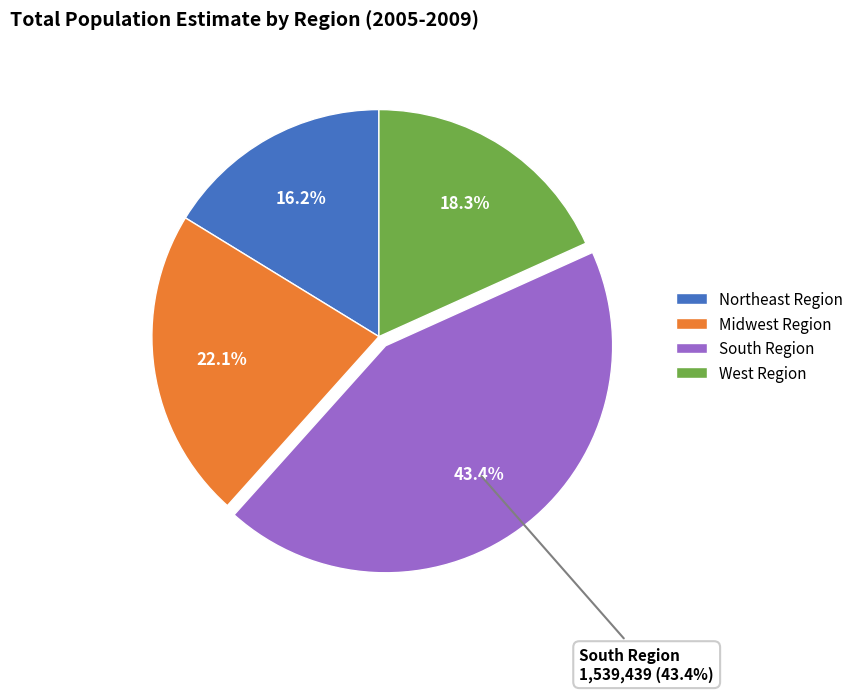

How many slices are in this pie chart?

4